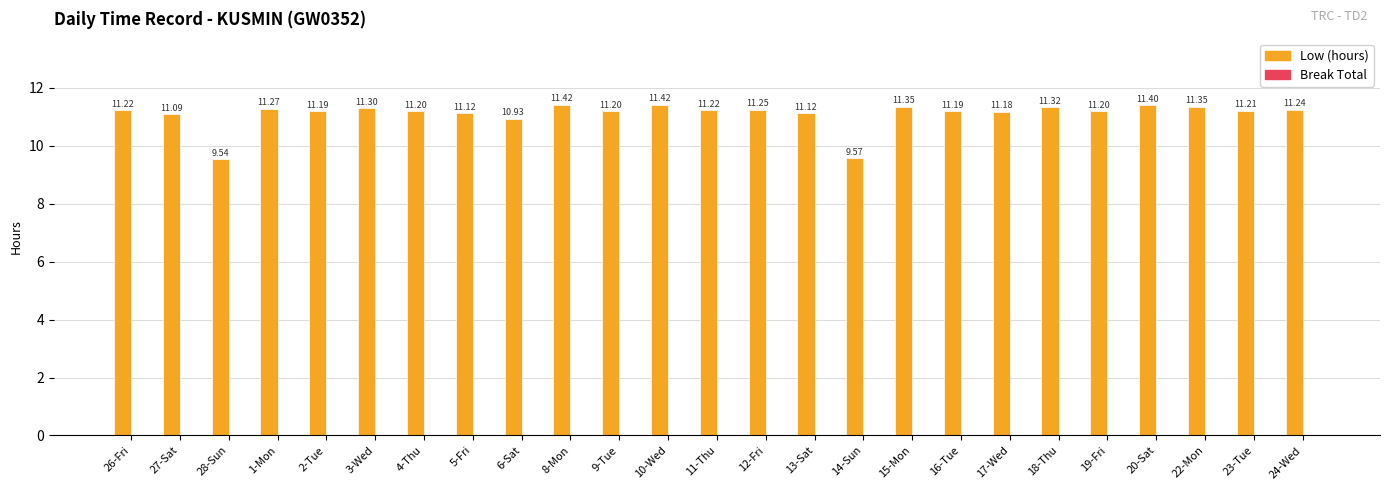

What is the sum of all values?

277.5